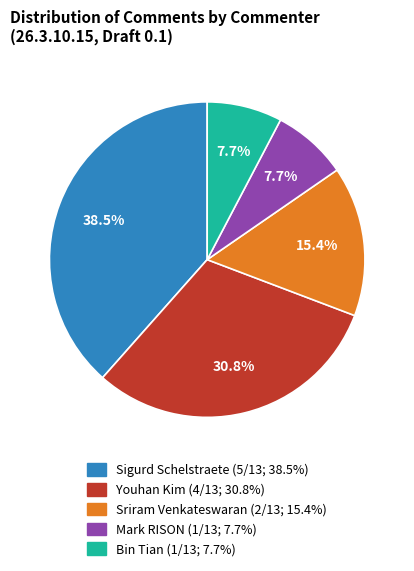

Is there a majority slice in this chart?

No